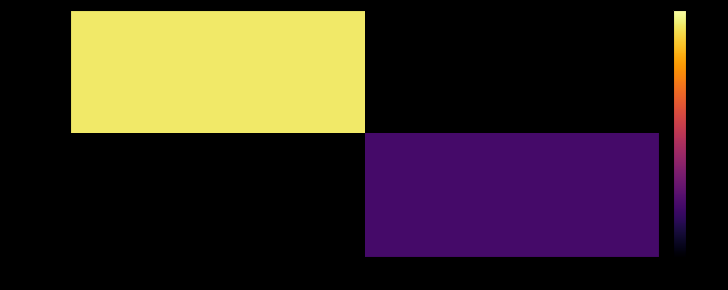

At which label does 0df44a91 reach its minimum?

-1